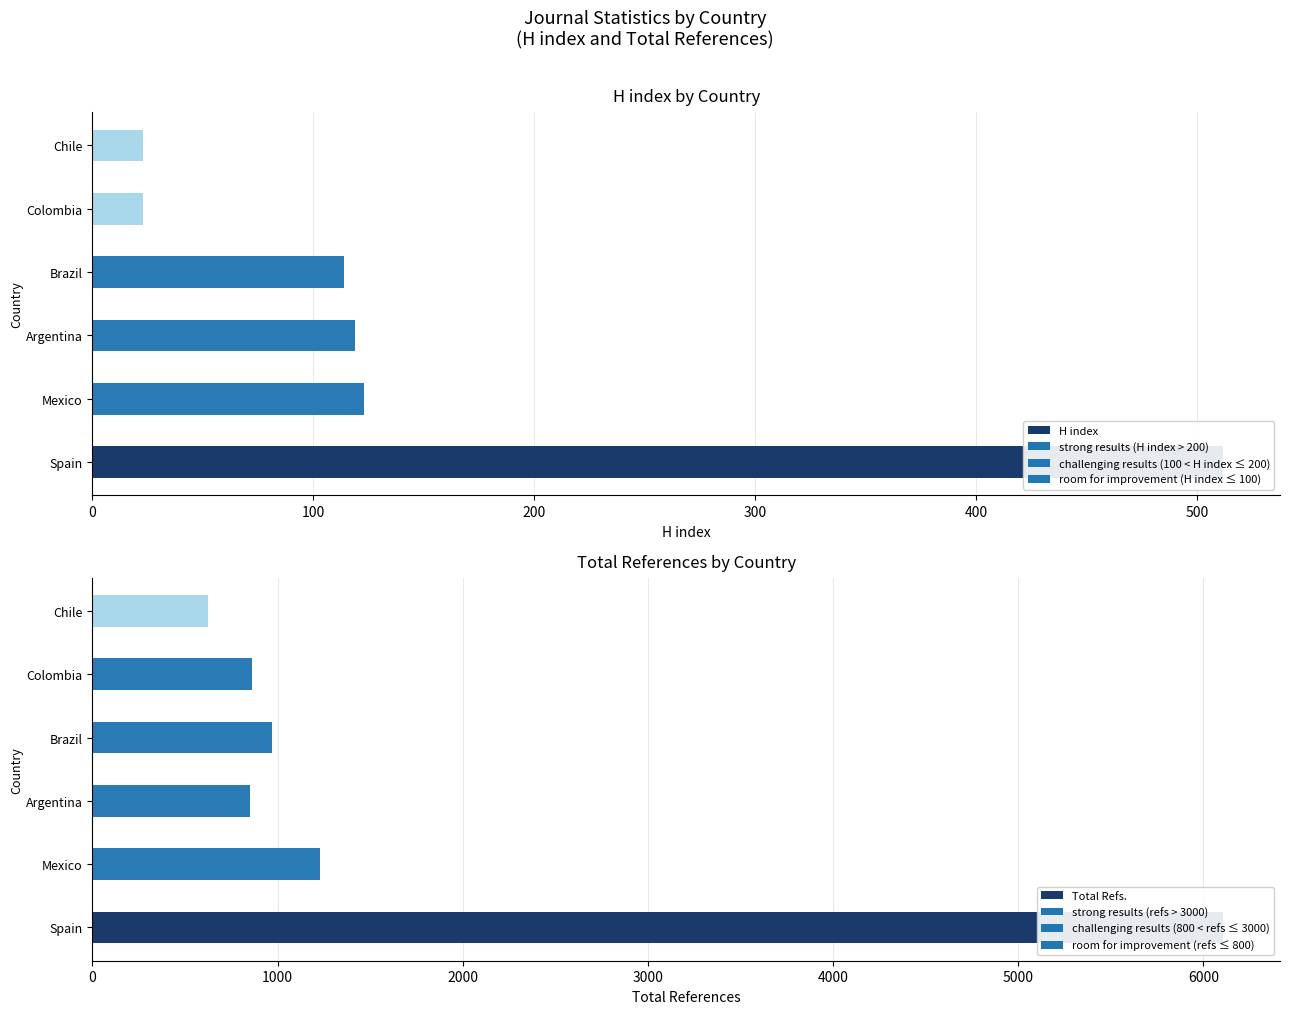

Is the value of Total Refs. at Chile greater than the value of H index at Brazil?

Yes